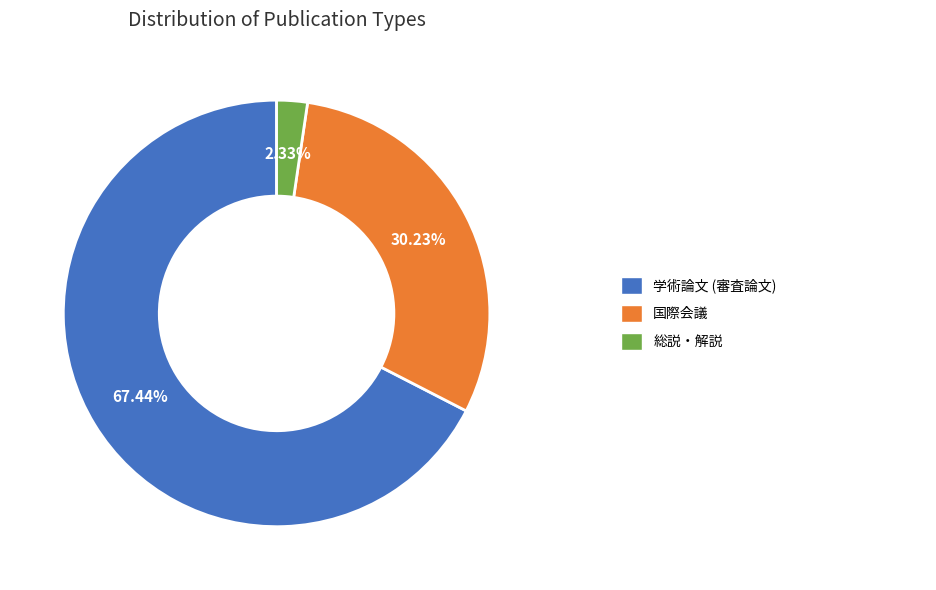

How many segments does this pie chart have?

3